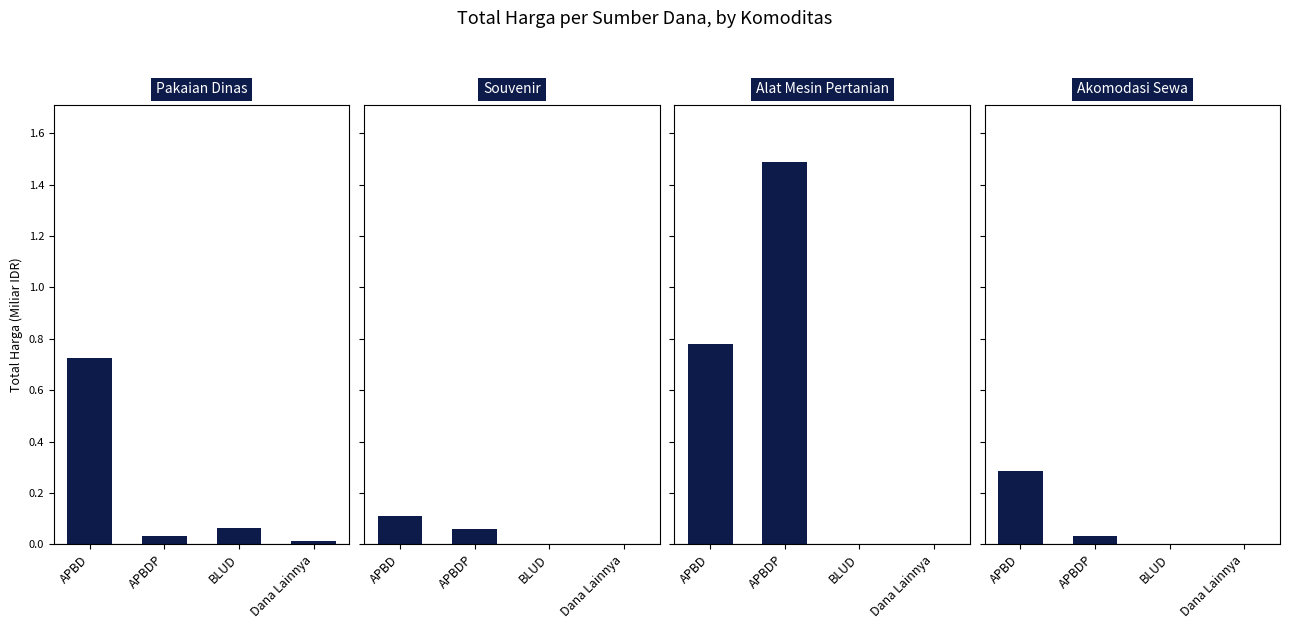

At which category is the sum across all series the highest?

APBD